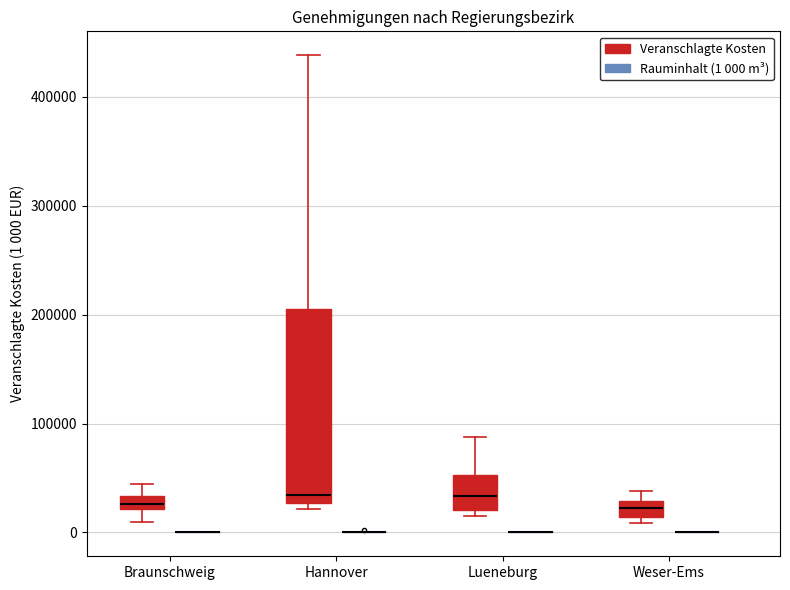

Comparing the boxes themselves (not the whiskers), which one is the tallest?

Hannover (Veranschlagte Kosten)